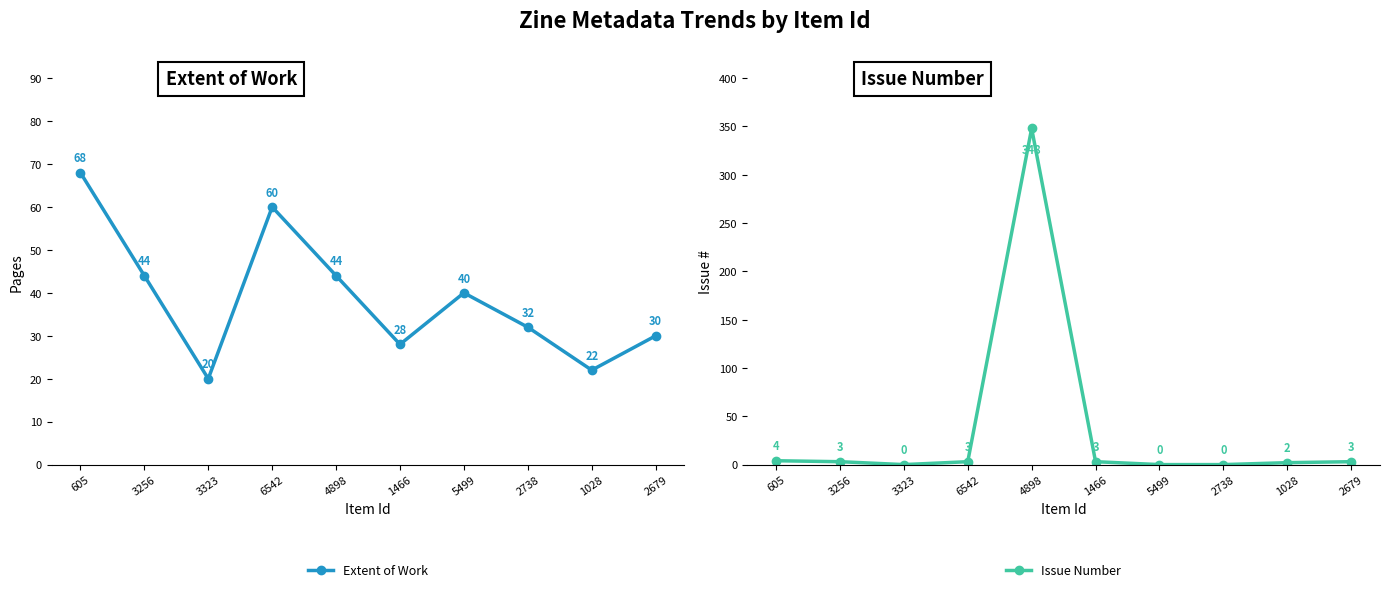

What is the label of the 2nd point from the left?

3256